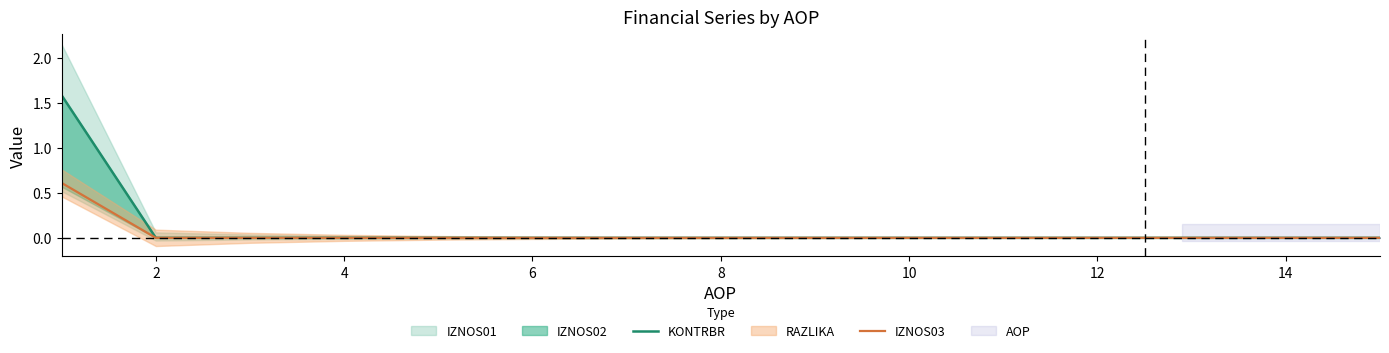

Where is KONTRBR nearest to the value 0?

2